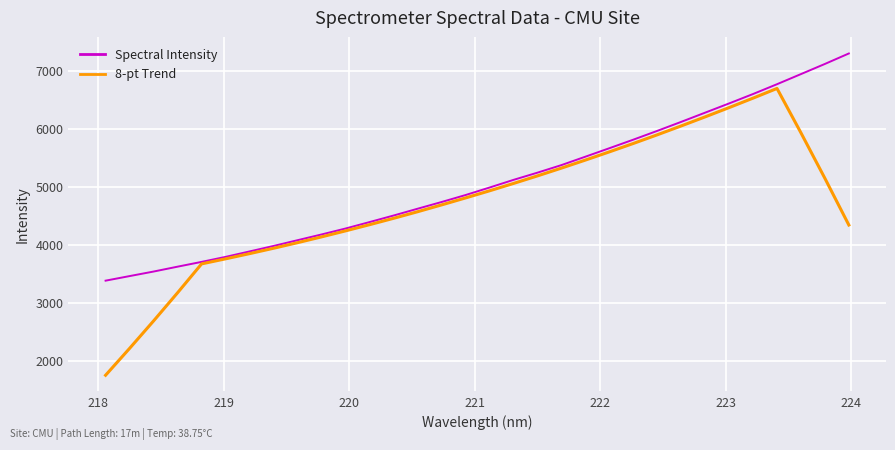

What is the minimum value for 8-pt Trend?

1749.0